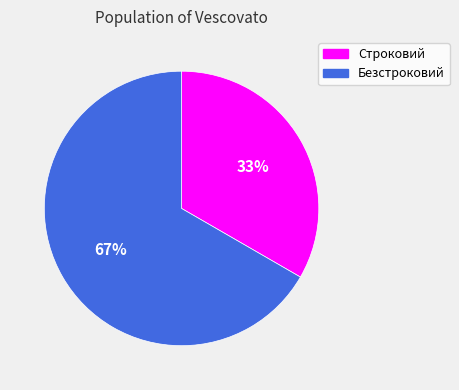

To the nearest percent, what is the average slice percentage?

50%